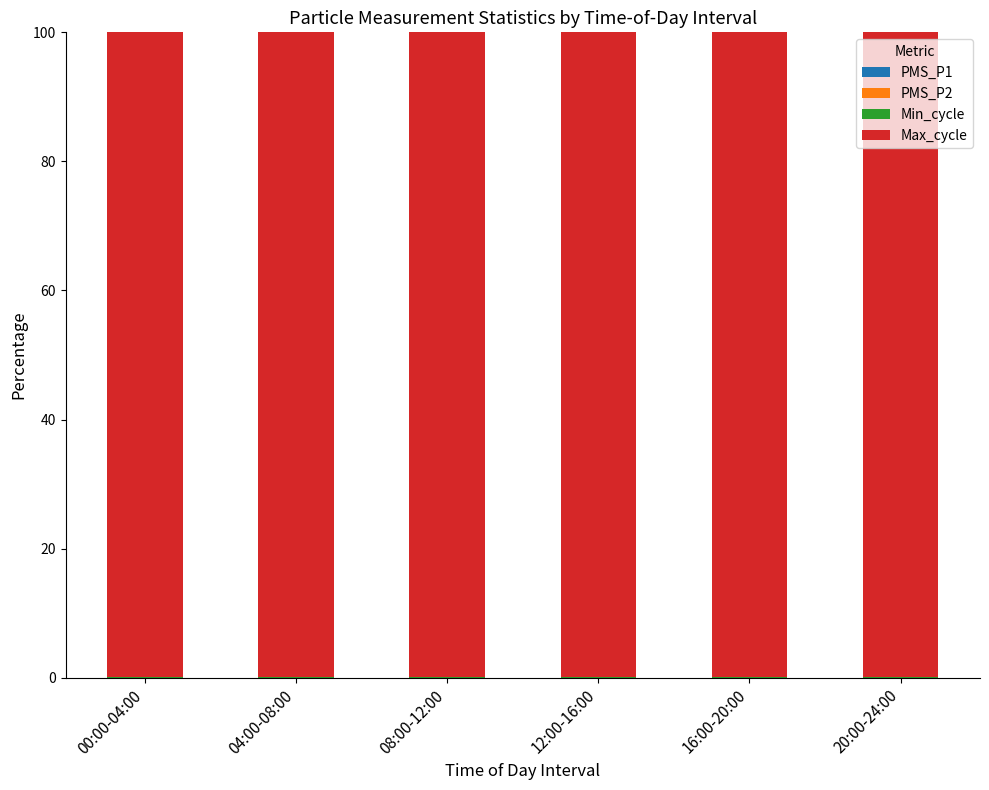

How many categories are shown in the chart?

6